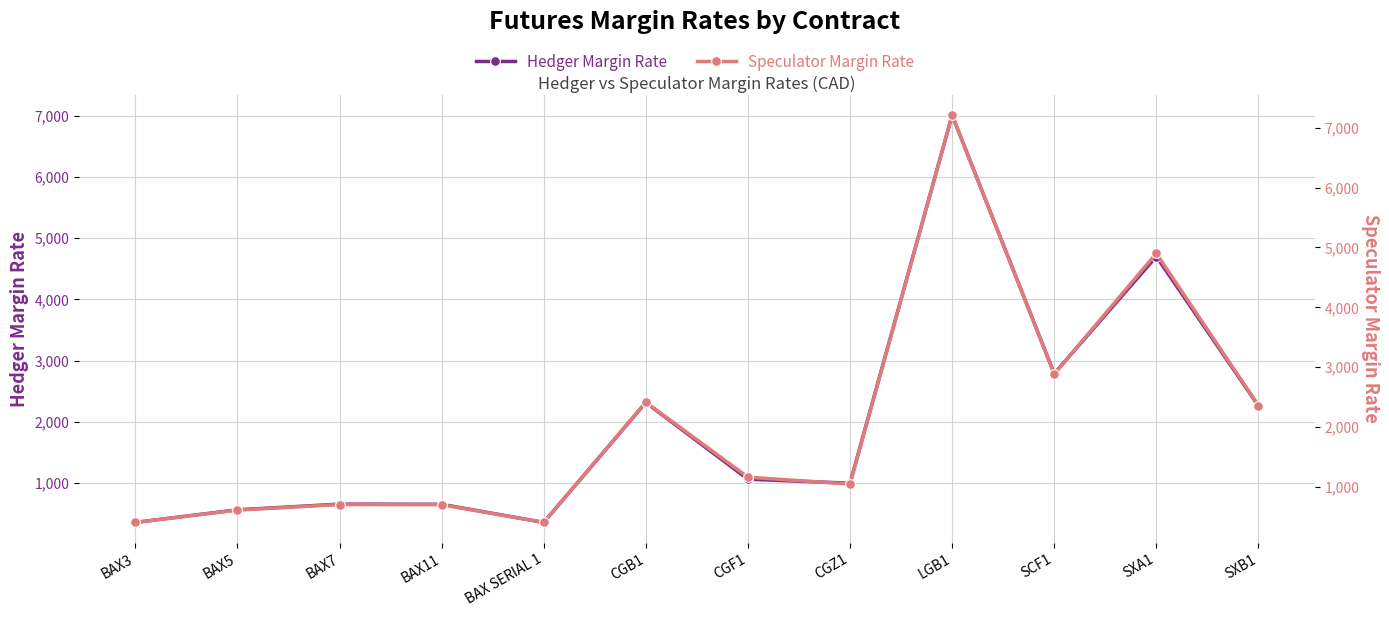

Reading left to right, what are all the values shown in this chart?

Hedger Margin Rate: 355	561	654	651	355	2314	1061	996	7012	2787	4701	2259
Speculator Margin Rate: 405	611	704	701	405	2414	1161	1046	7212	2887	4901	2359